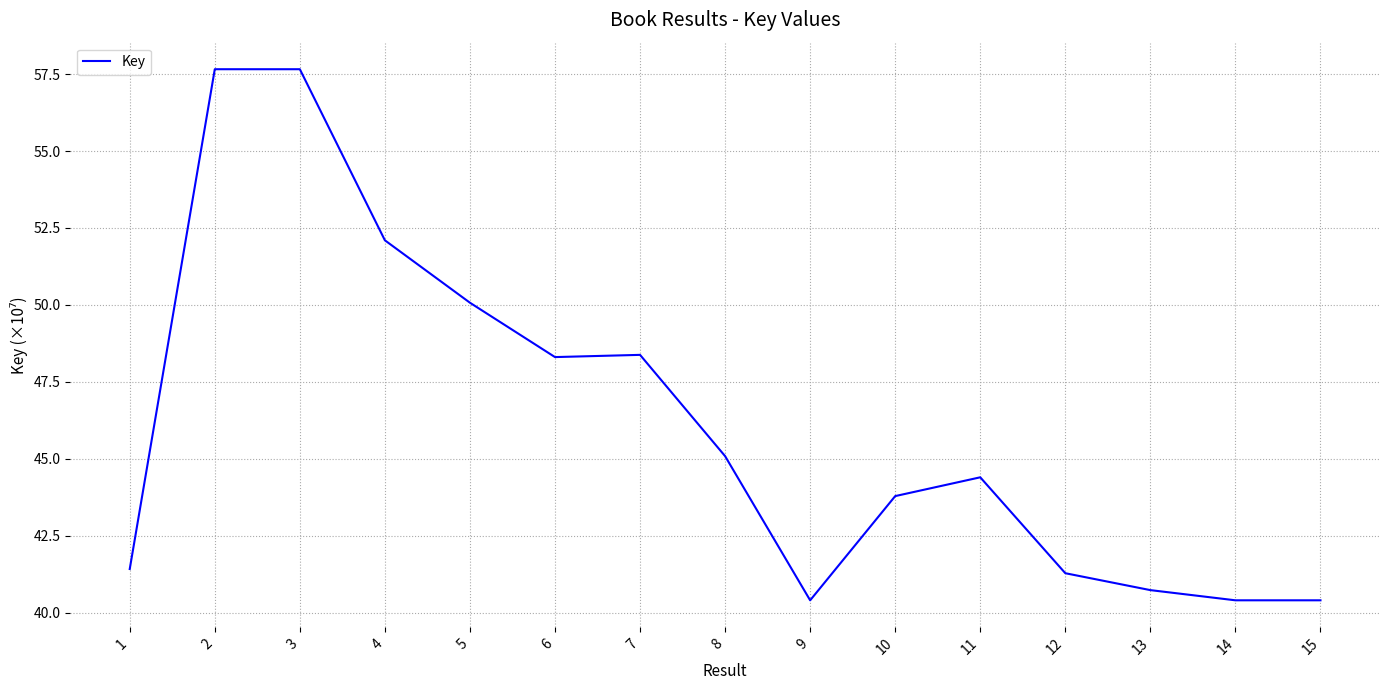

What is the difference between the second highest and minimum values?

17.3